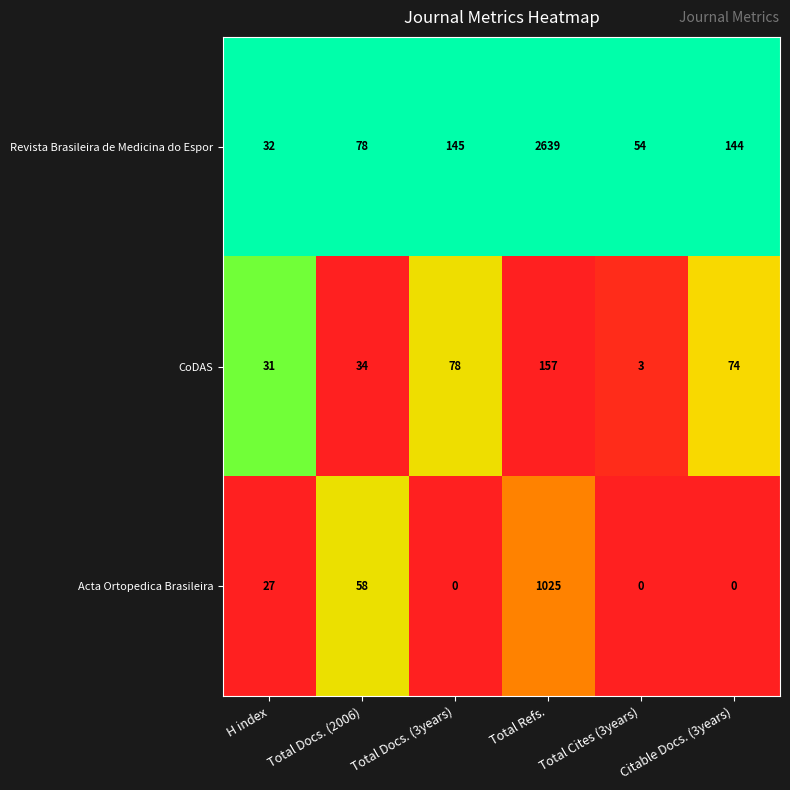

At which category is the sum across all series the highest?

Total Refs.